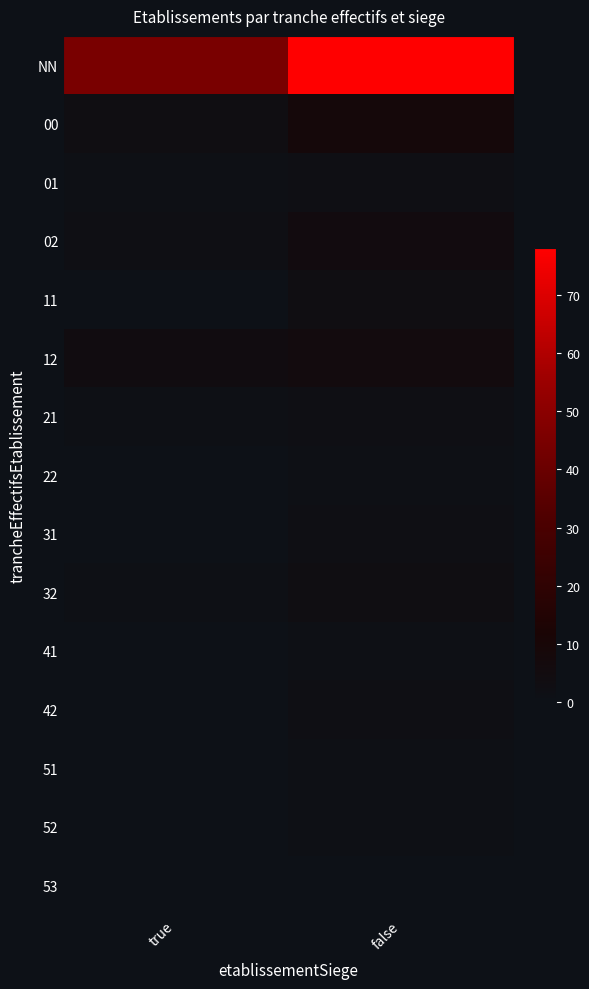

What is the total value across all series at true?

57